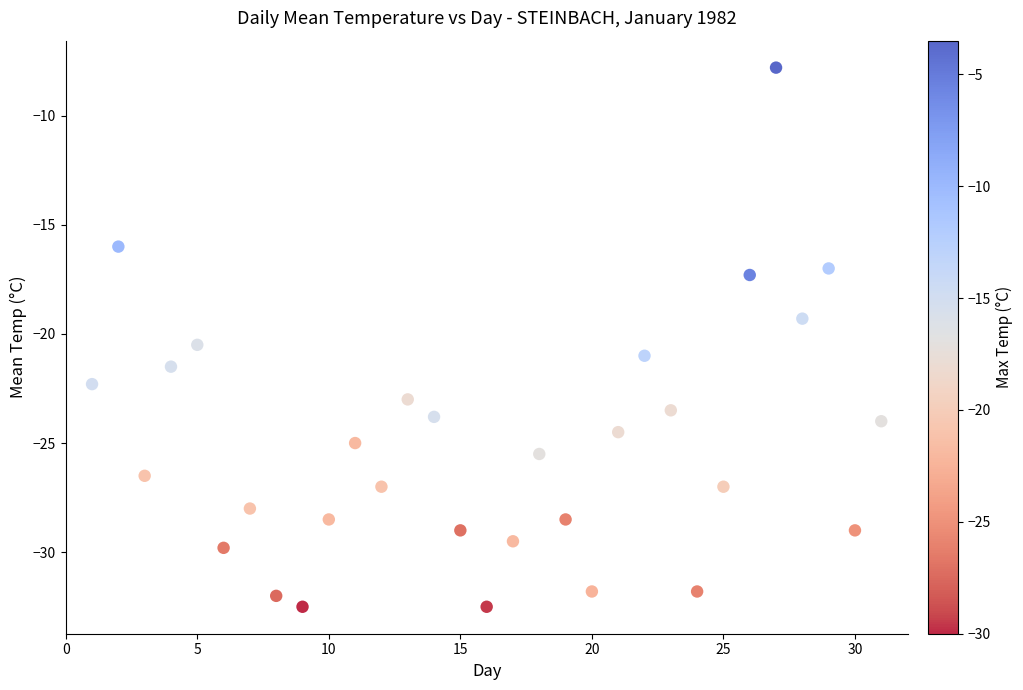

What is the range of X values (max minus min)?

30.0